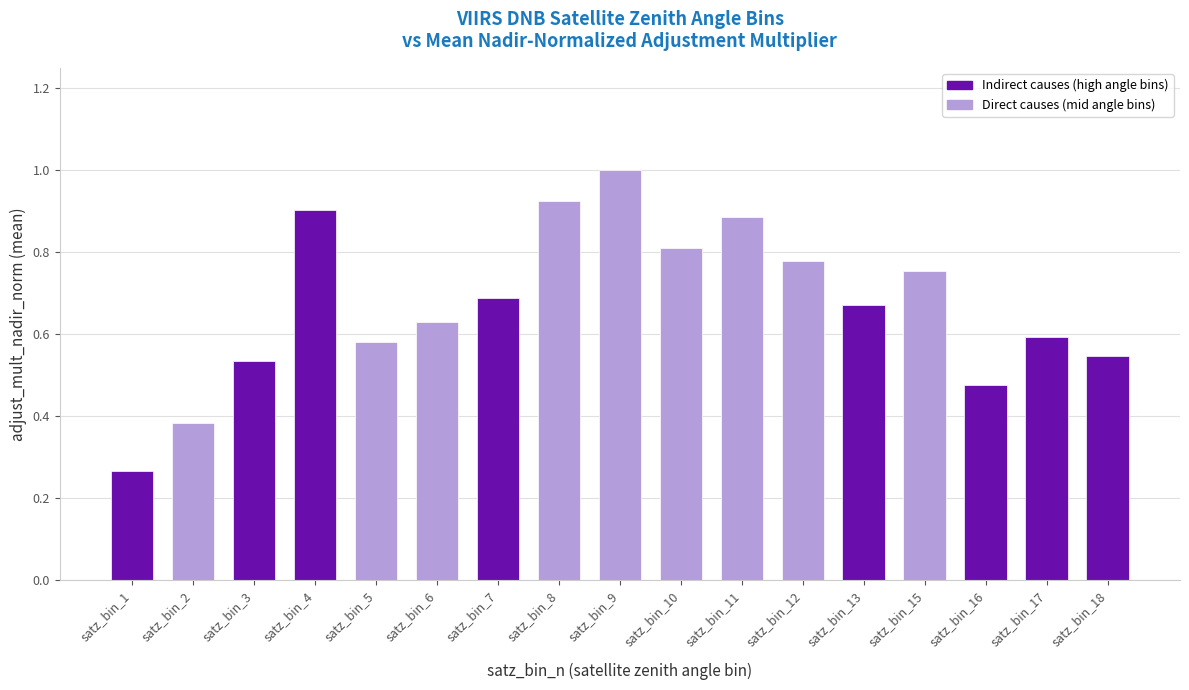

List the labels in order of value, largest first.

satz_bin_9, satz_bin_8, satz_bin_4, satz_bin_11, satz_bin_10, satz_bin_12, satz_bin_15, satz_bin_7, satz_bin_13, satz_bin_6, satz_bin_17, satz_bin_5, satz_bin_18, satz_bin_3, satz_bin_16, satz_bin_2, satz_bin_1